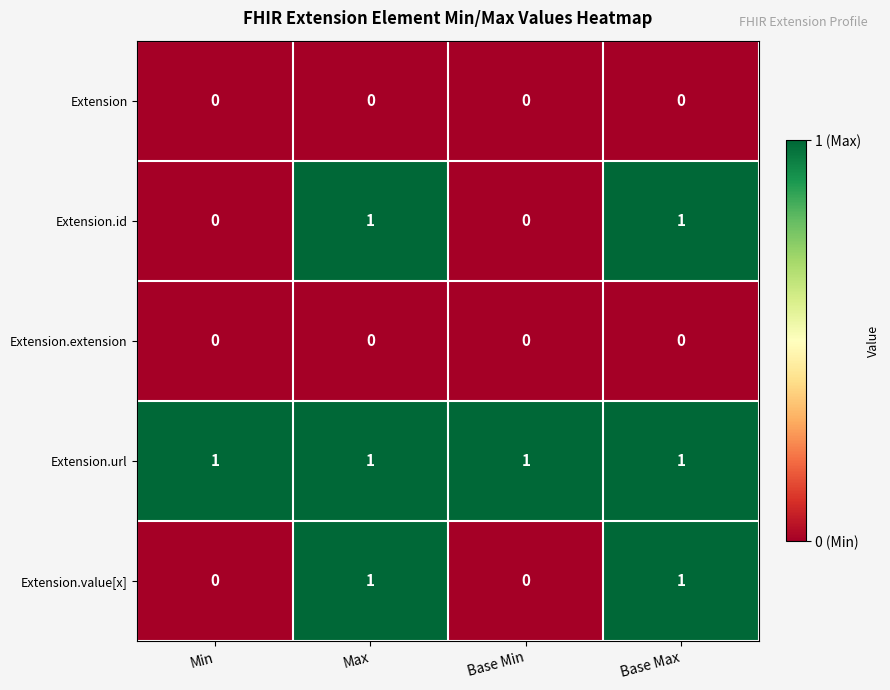

Is it true that Extension.value[x] equals 0 at Base Min?

True